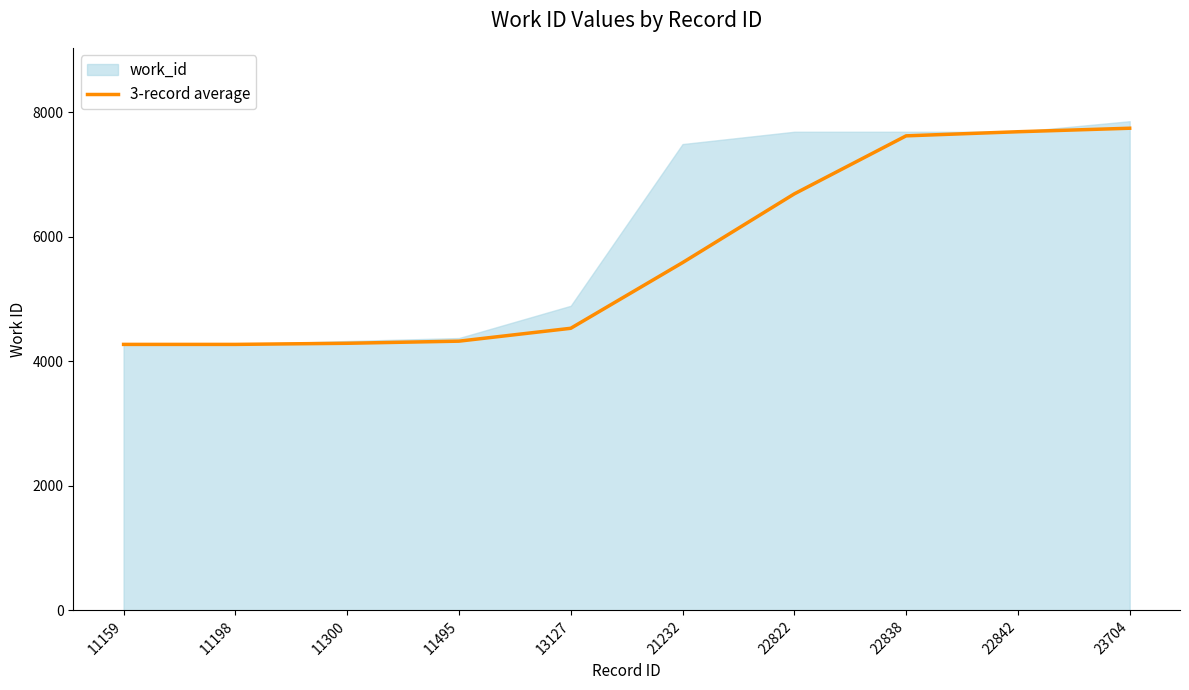

What is the change in value from 13127 to 22822?

+2158.7